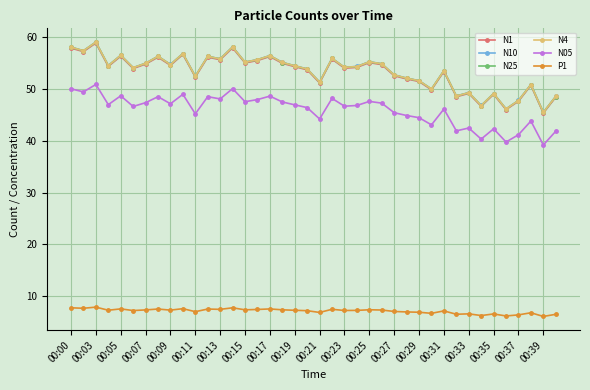

True or false: N10 has more than 1 interior local peaks.

True